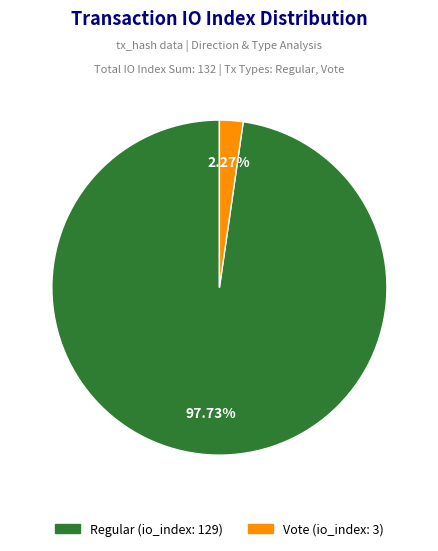

Is there any slice that represents more than half of the pie?

Yes